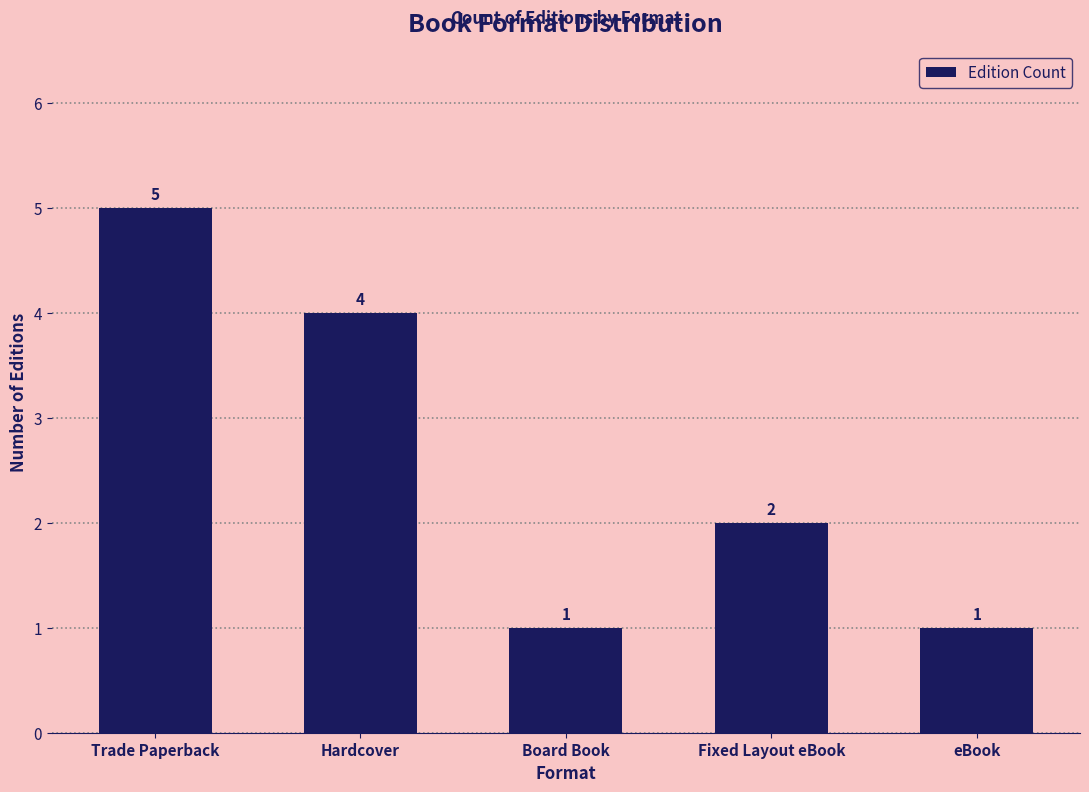

What is the change in value from Trade Paperback to Fixed Layout eBook?

-3